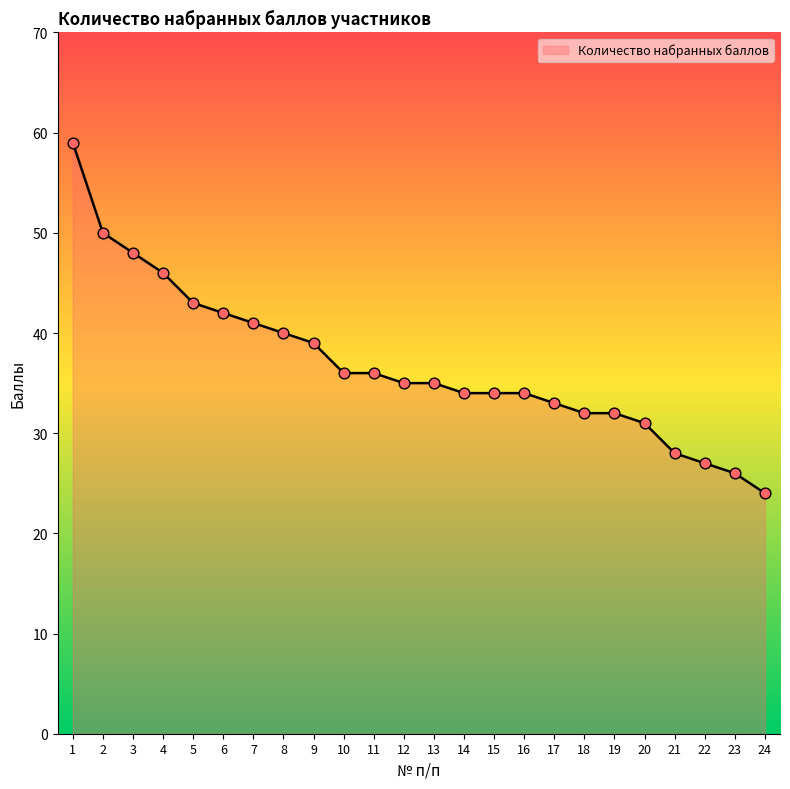

Which has a higher value, 20 or 17?

17